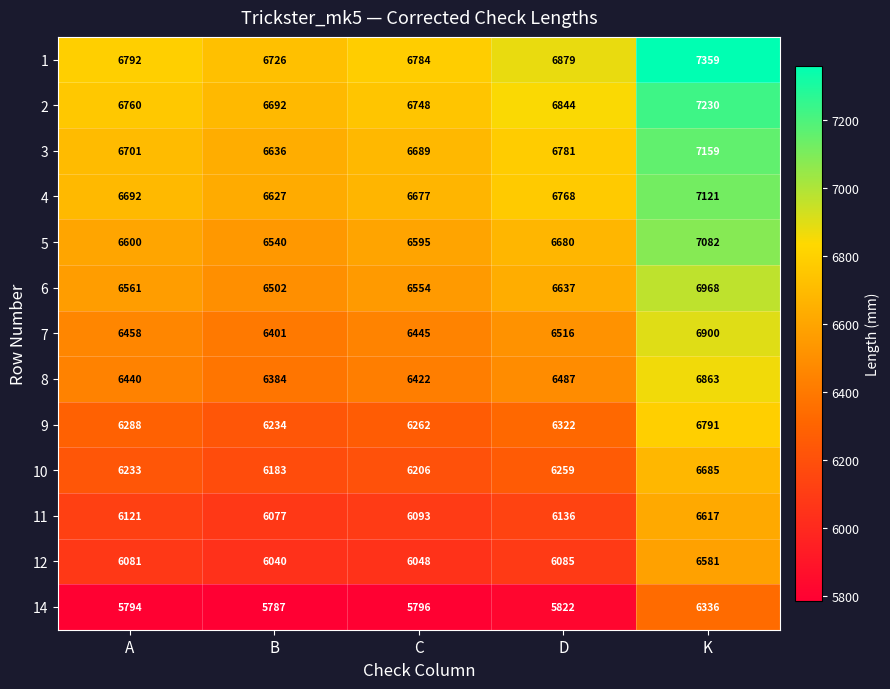

True or false: 11 has a value of 10208 at A.

False